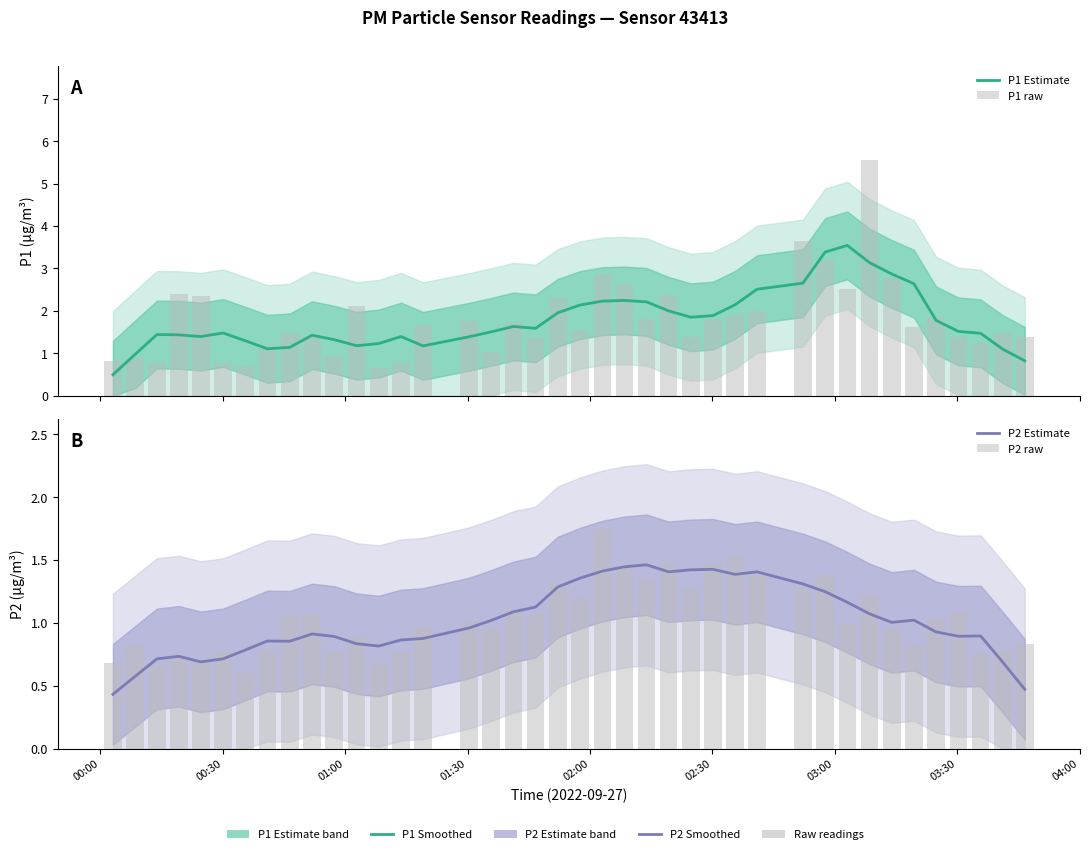

At how many categories does at least one series exceed 1?

38